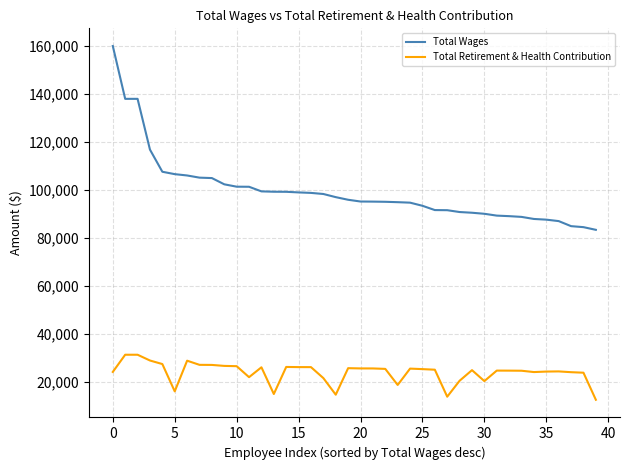

List the series in order of their peak value, lowest first.

Total Retirement & Health Contribution, Total Wages